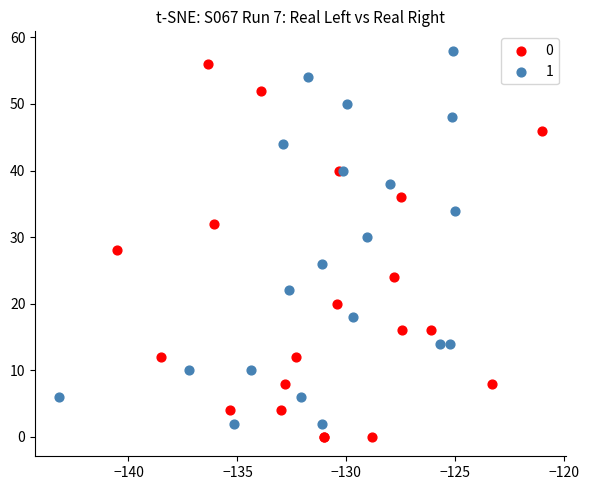

Which series reaches the maximum Y coordinate?

1